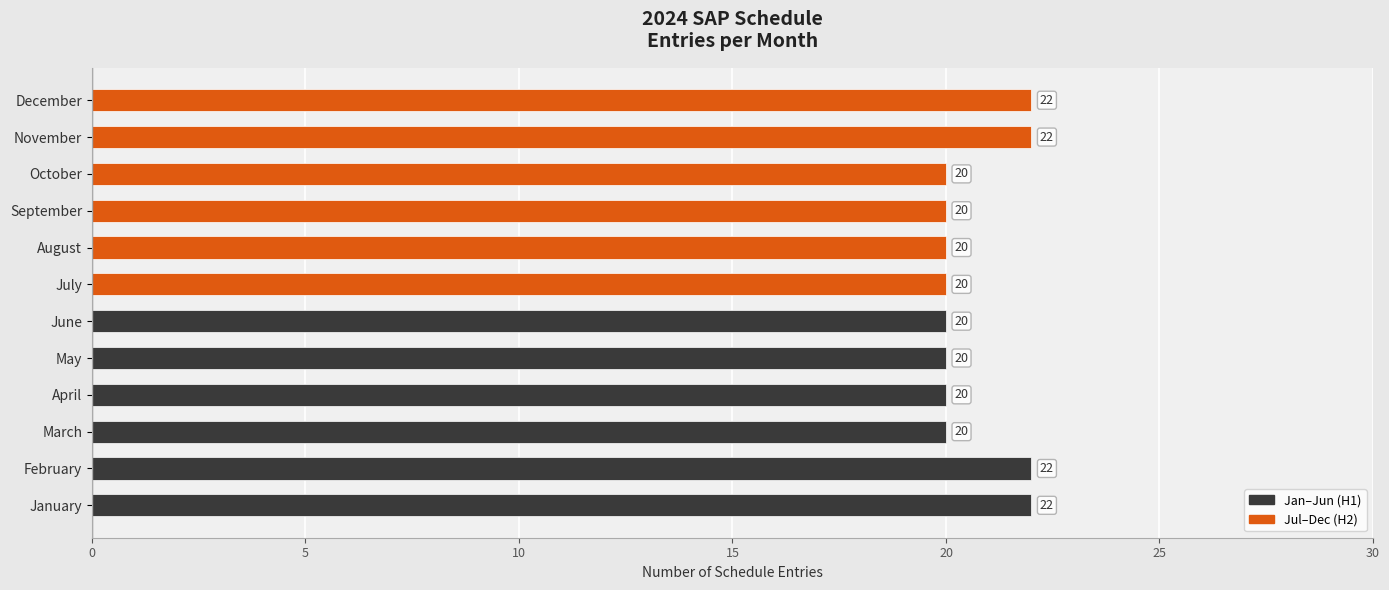

What is the maximum value shown in the chart?

22